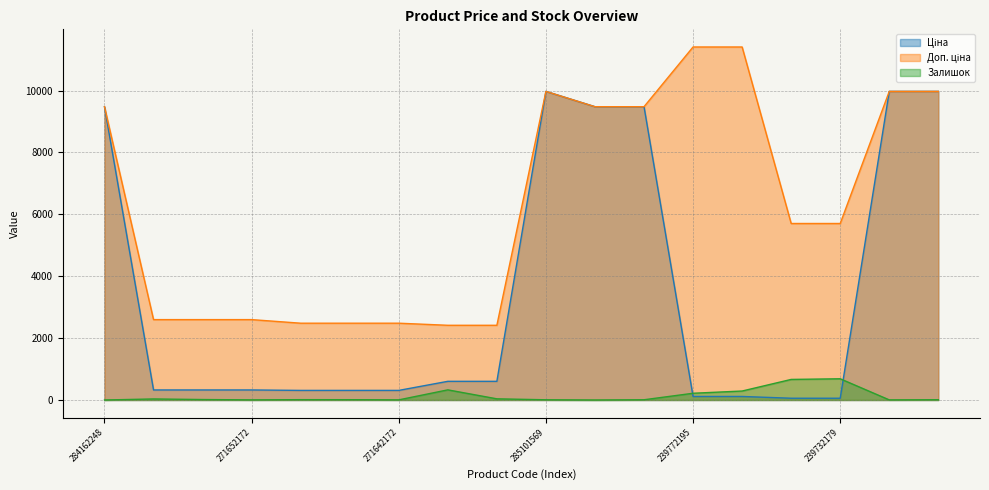

What is the total value across all series at 239732179?

6448.1